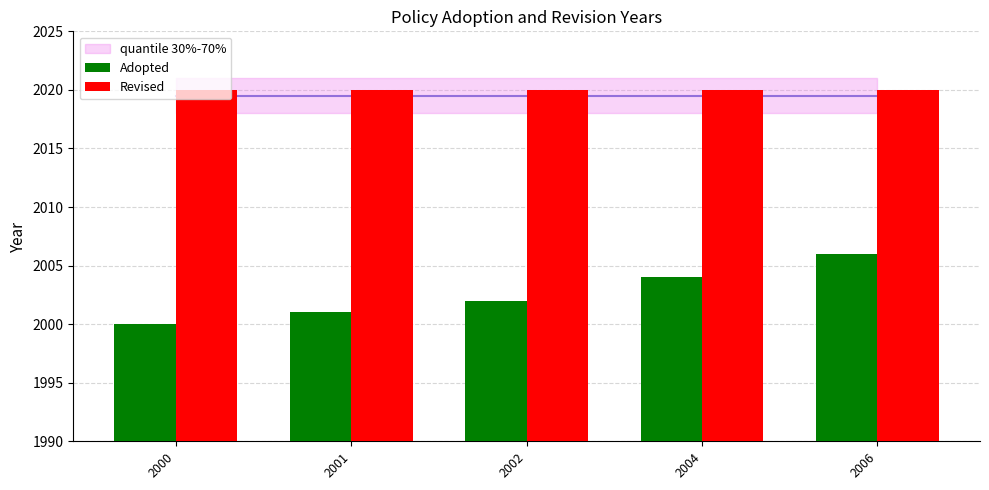

How many categories are shown in the chart?

5